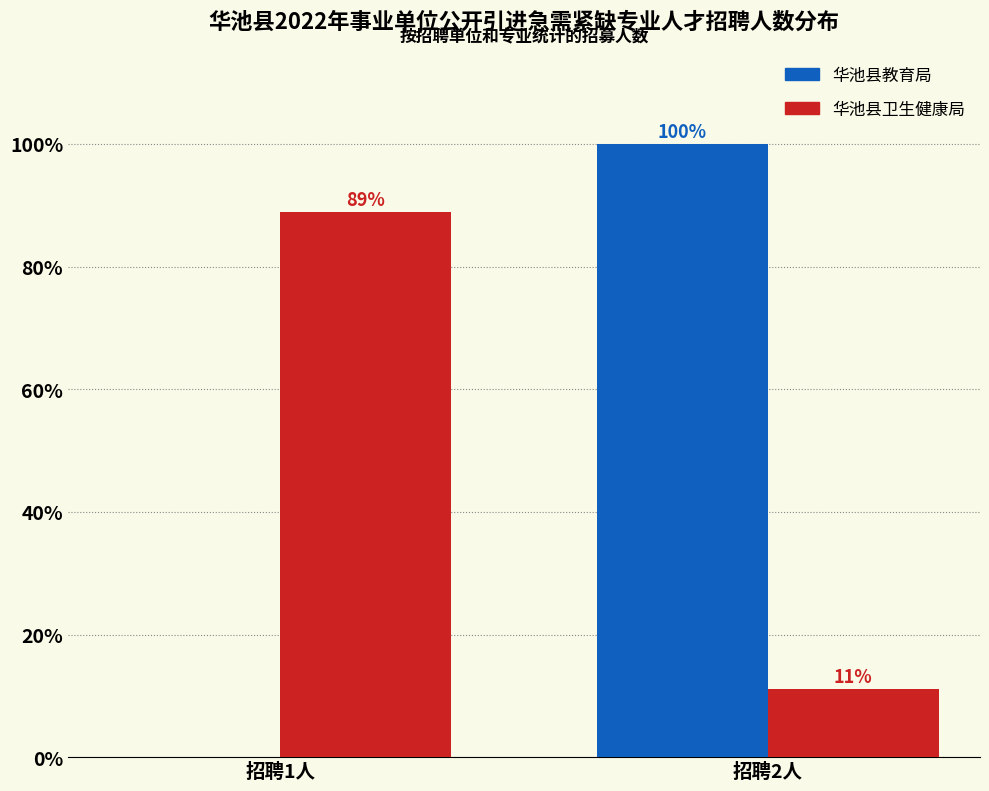

What is the maximum value shown in the chart?

100.0